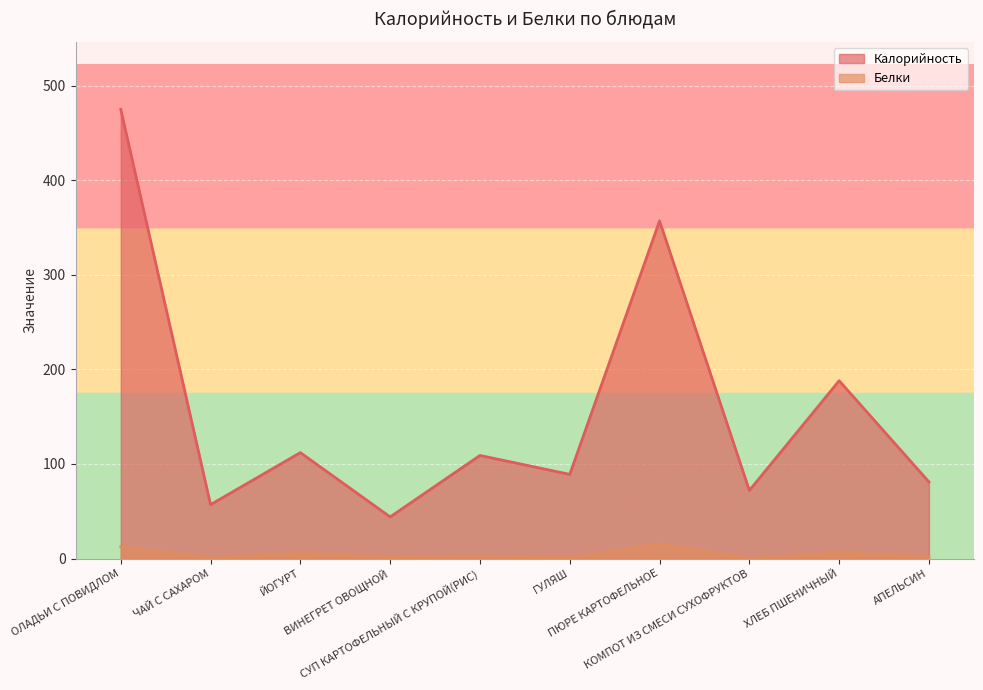

Does the chart display data point markers on the line(s)?

No